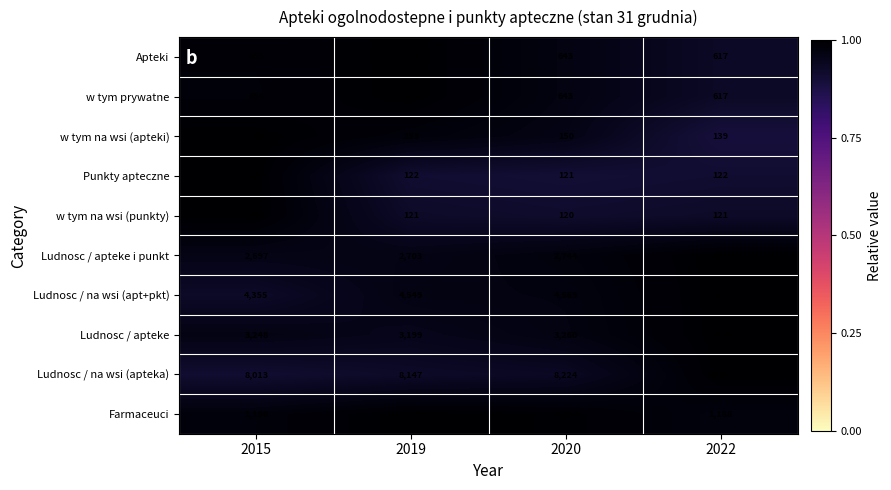

Which series changed the most between 2020 and 2022?

Ludnosc / na wsi (apteka)